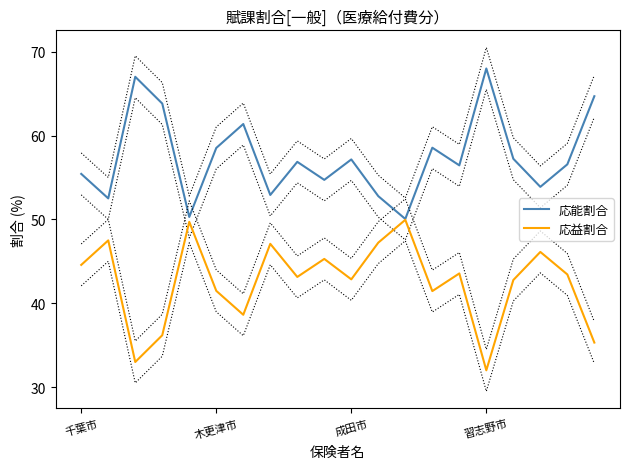

What is the highest value of the 応益割合 series?

49.9